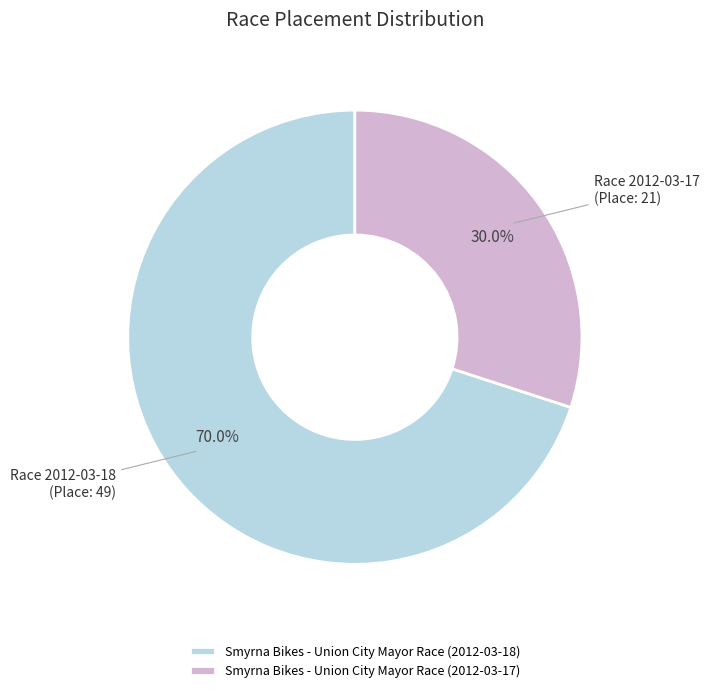

How many slices are in this pie chart?

2